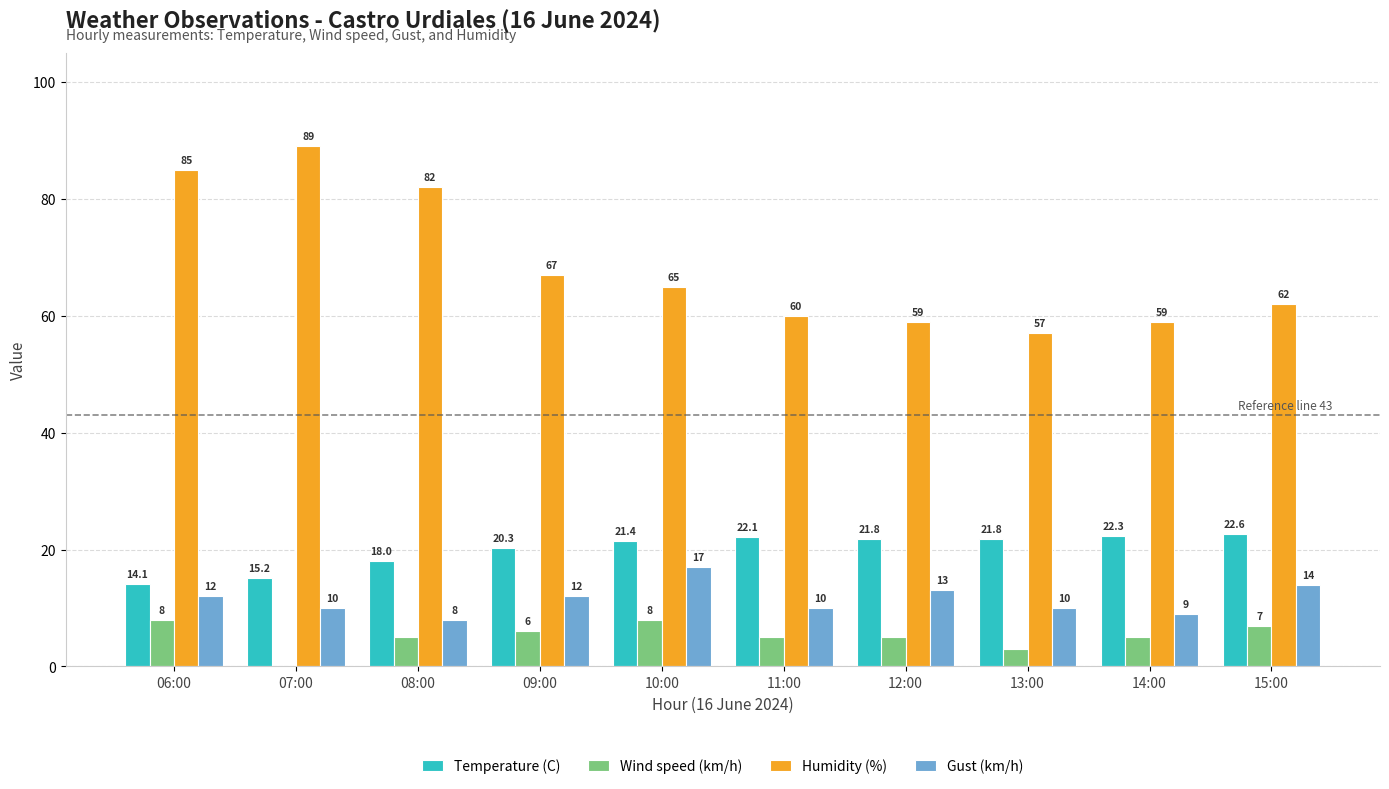

Read the Humidity (%) value at 09:00.

67.0